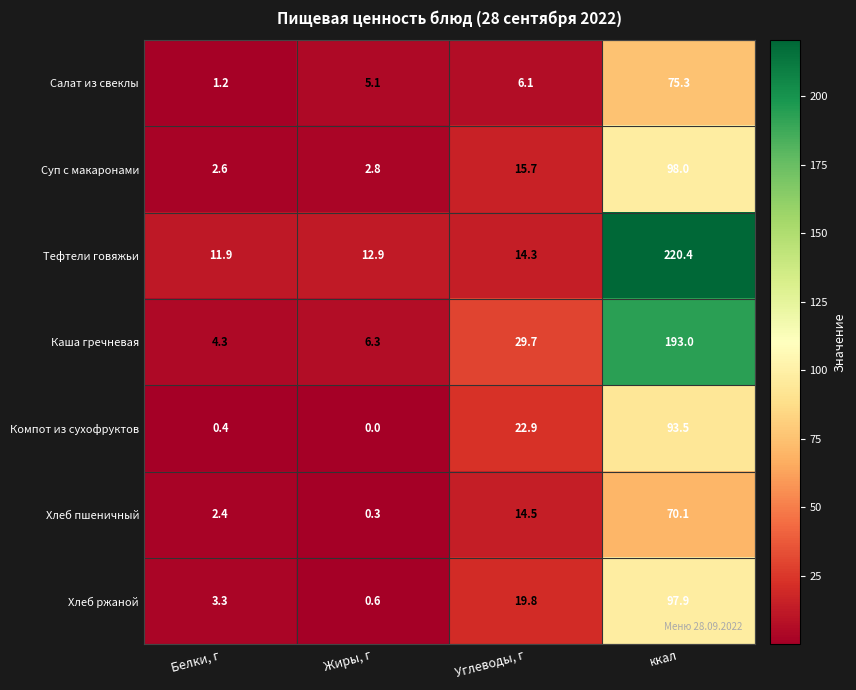

At Углеводы, г, list the series in order from smallest to largest.

Салат из свеклы, Тефтели говяжьи, Хлеб пшеничный, Суп с макаронами, Хлеб ржаной, Компот из сухофруктов, Каша гречневая